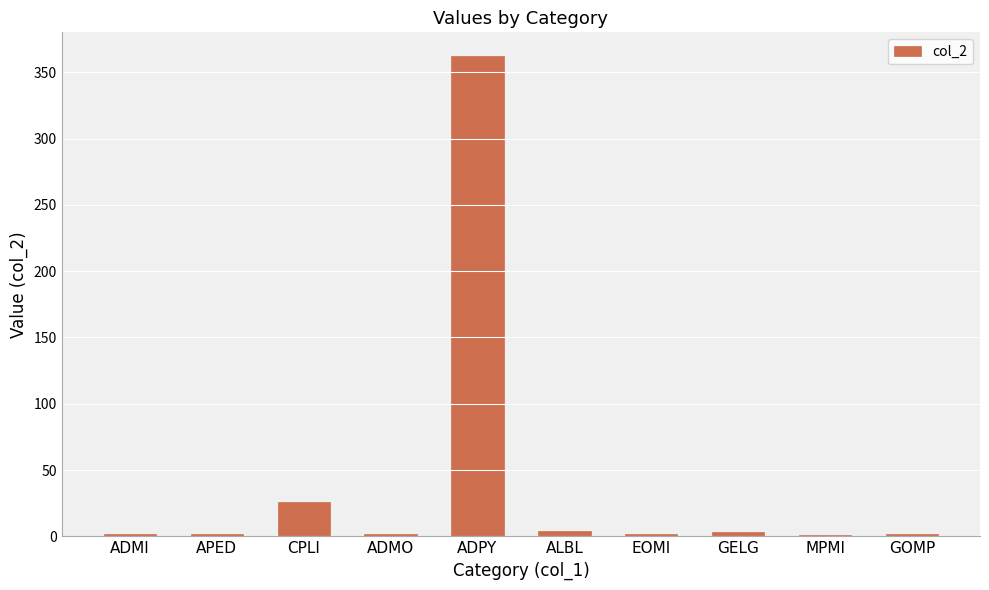

At which label is the value closest to 181?

CPLI